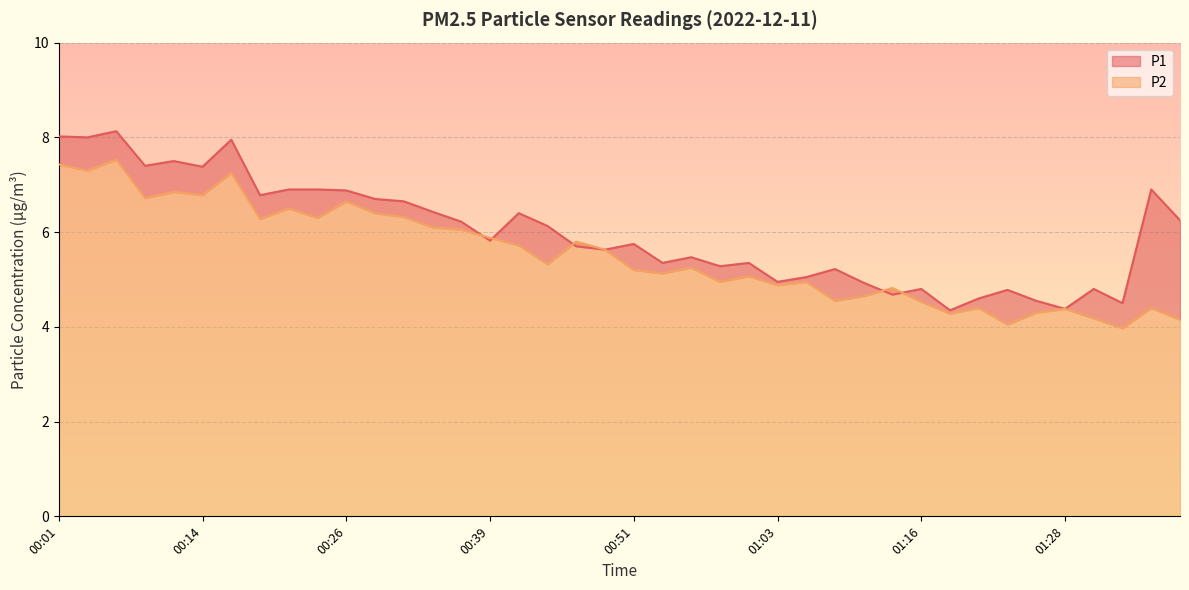

Count the number of categories in the chart.

40